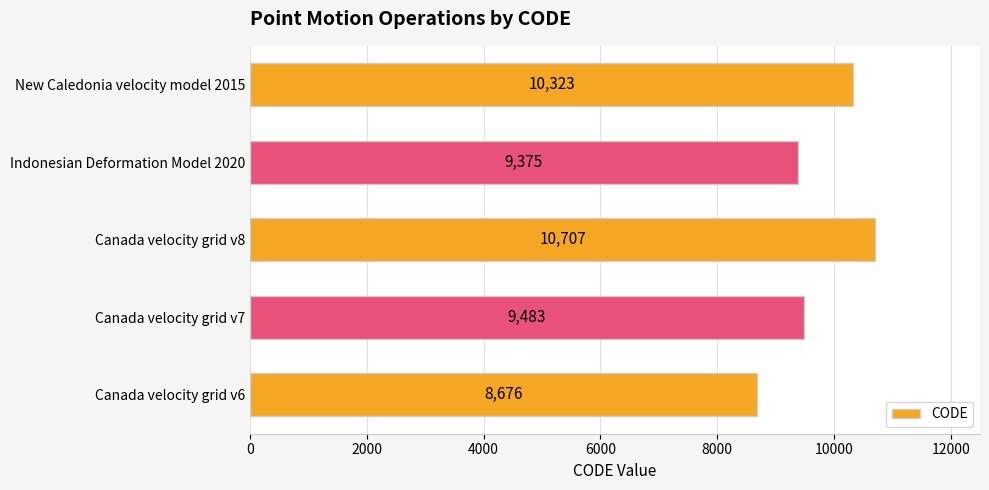

Reading bottom to top, what are all the values shown in this chart?

8676	9483	10707	9375	10323